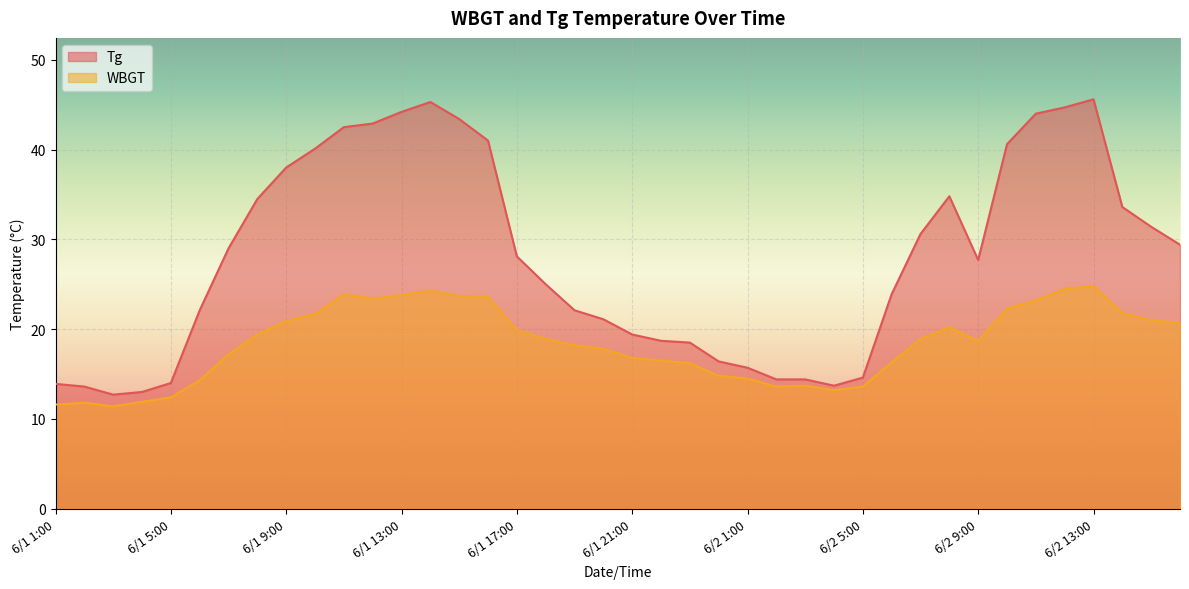

What are all the series names shown in the legend?

Tg, WBGT